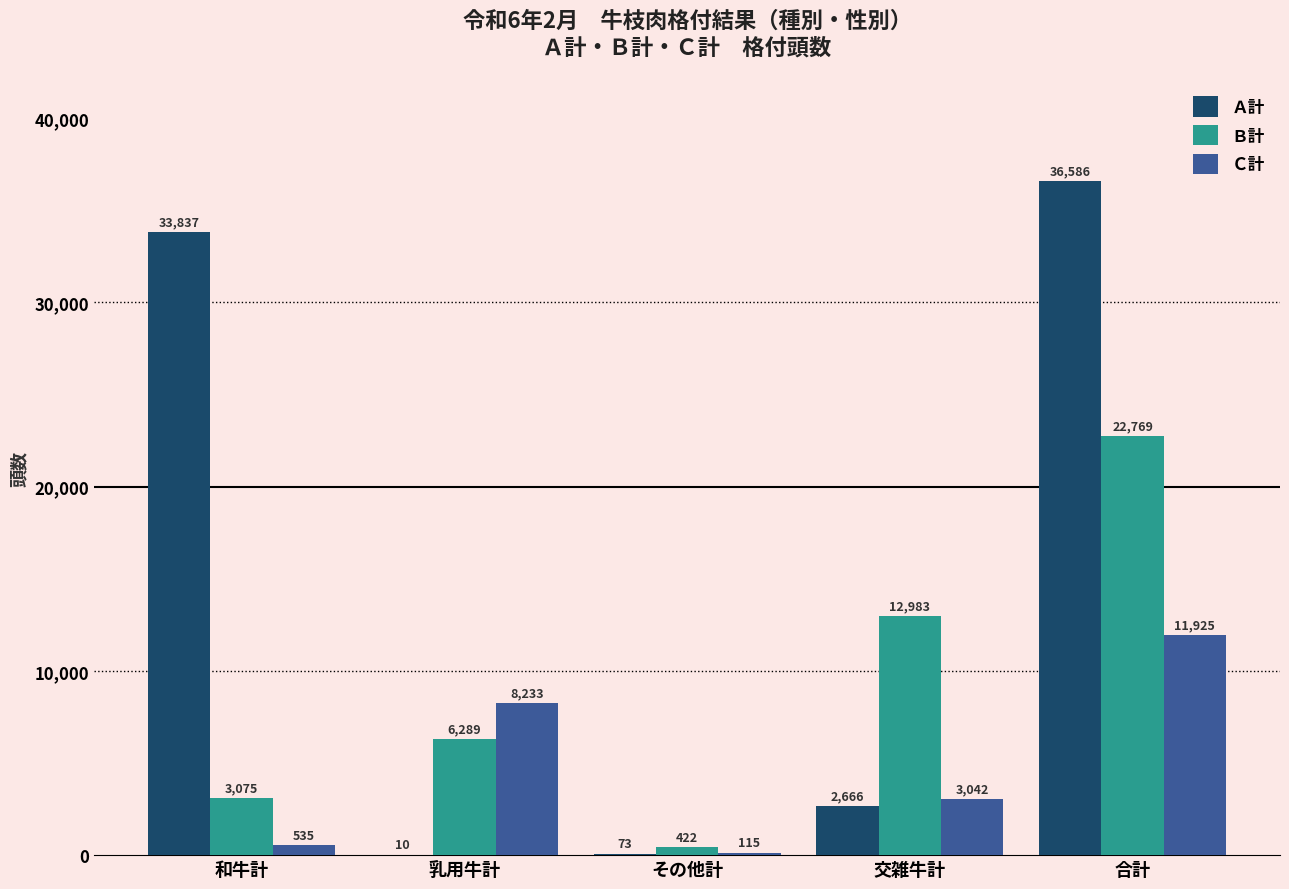

What is the highest value of the Ｂ計 series?

22769